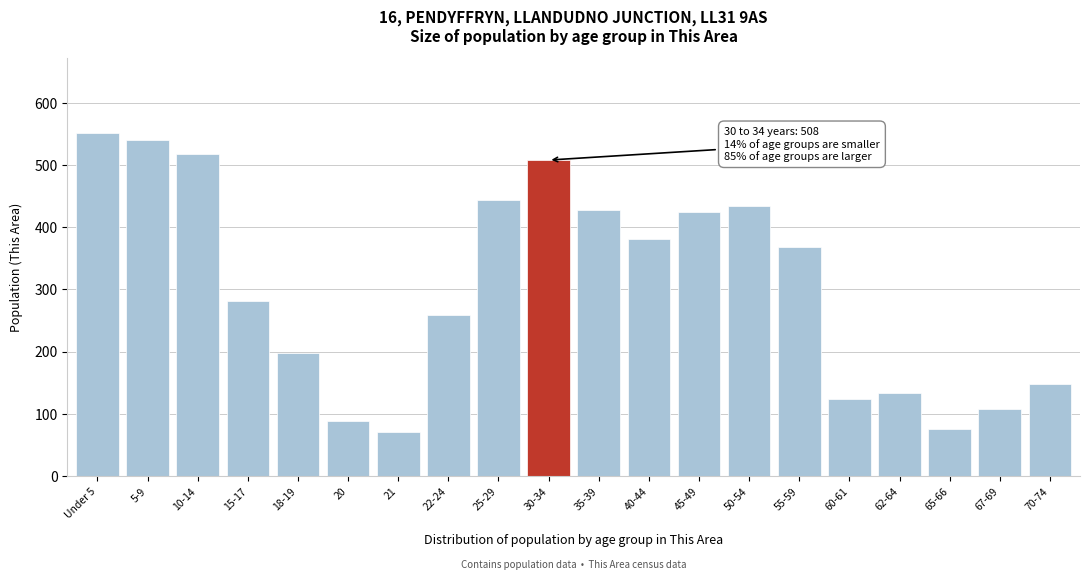

Reading right to left, transcribe all the data shown in this chart.

70-74=148	67-69=107	65-66=76	62-64=134	60-61=124	55-59=368	50-54=434	45-49=424	40-44=381	35-39=428	30-34=508	25-29=443	22-24=259	21=70	20=89	18-19=197	15-17=281	10-14=517	5-9=541	Under 5=551